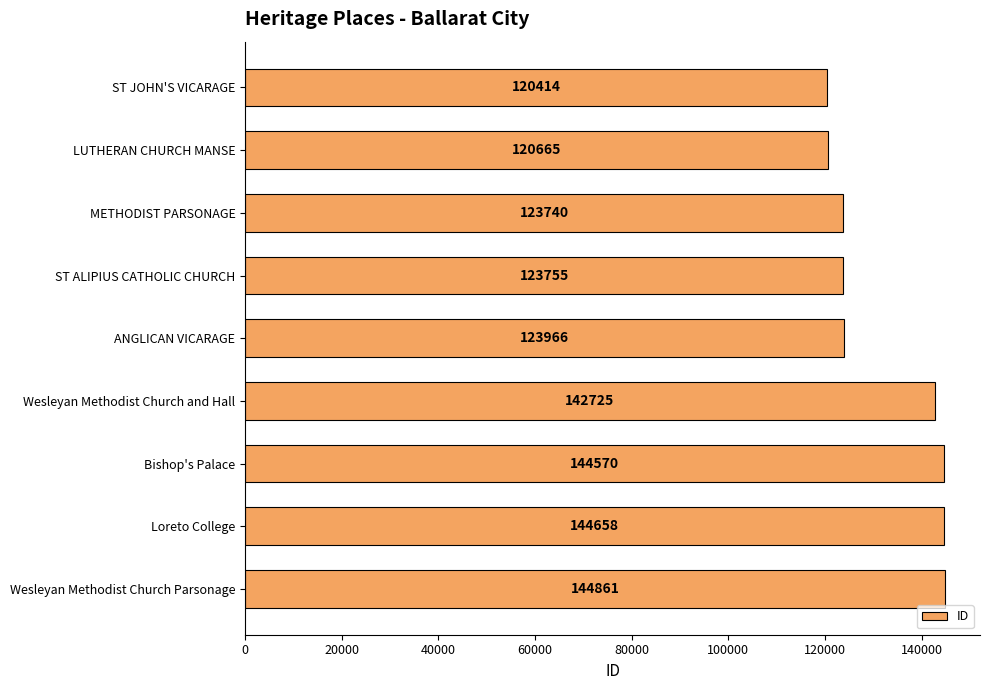

What is the change in value from ST JOHN'S VICARAGE to Wesleyan Methodist Church Parsonage?

+24447